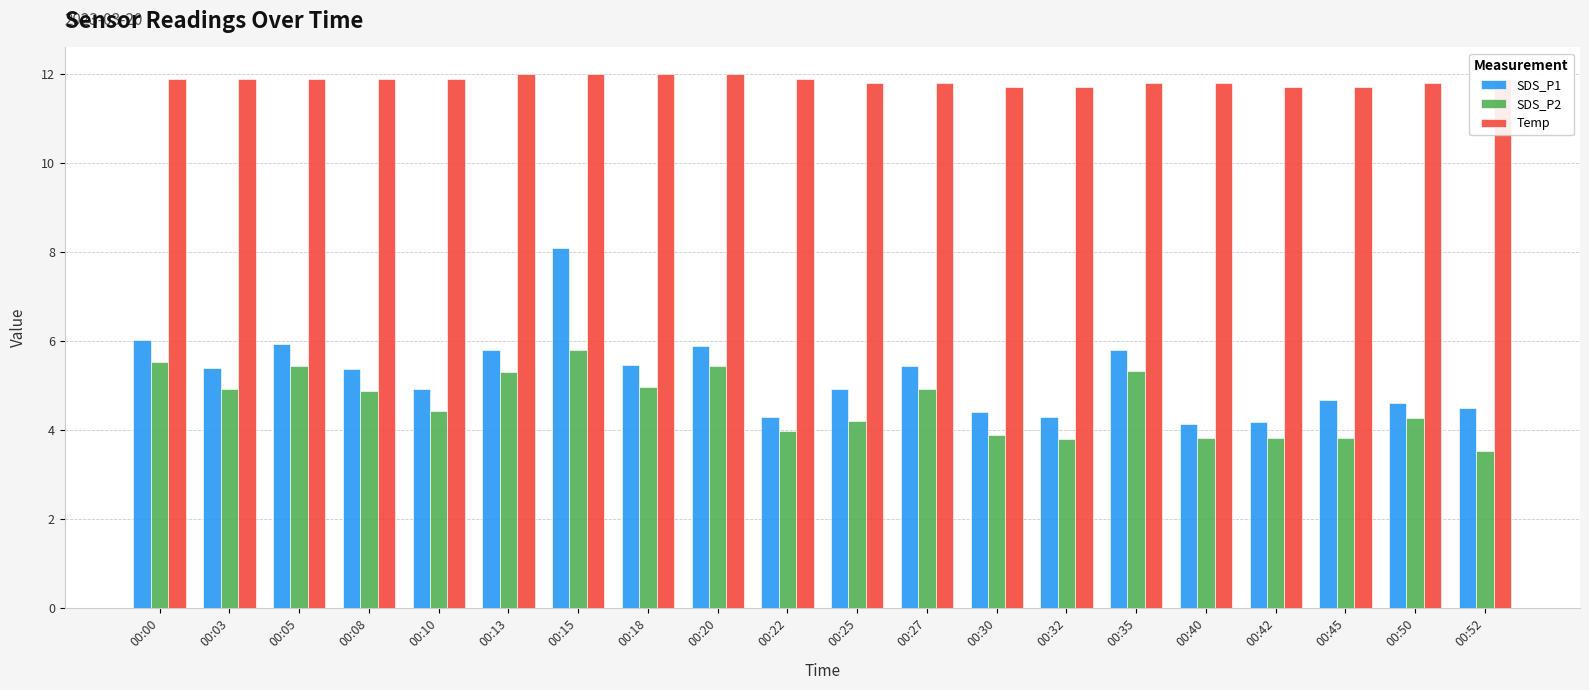

Rank the series at 00:35 from lowest to highest value.

SDS_P2, SDS_P1, Temp